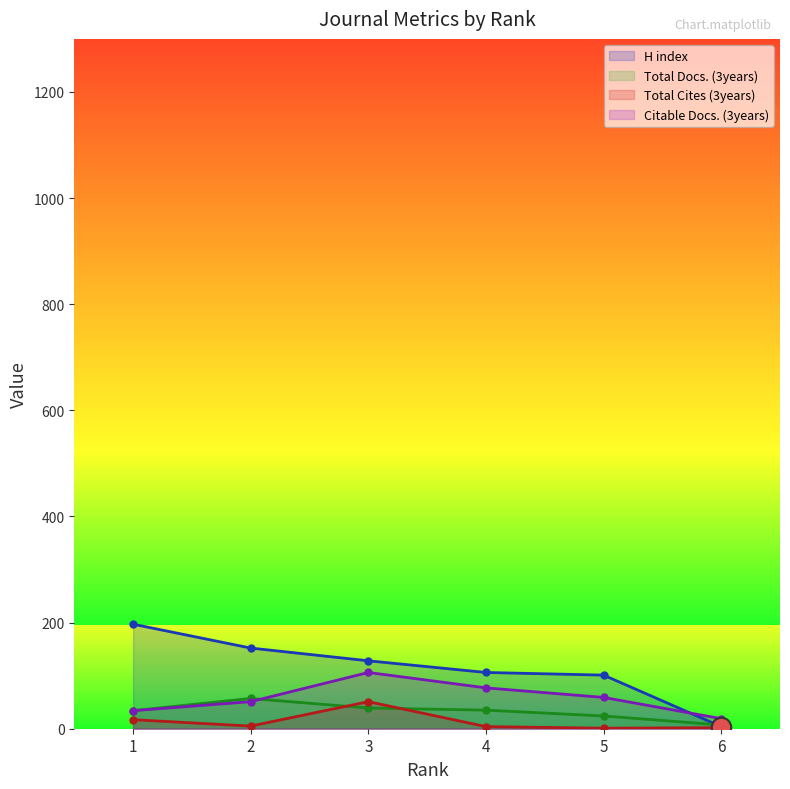

At how many categories does at least one series exceed 195?

1